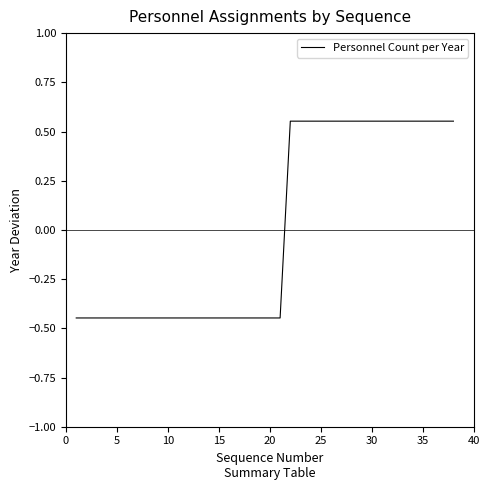

What is the difference between the maximum and minimum values?

1.0